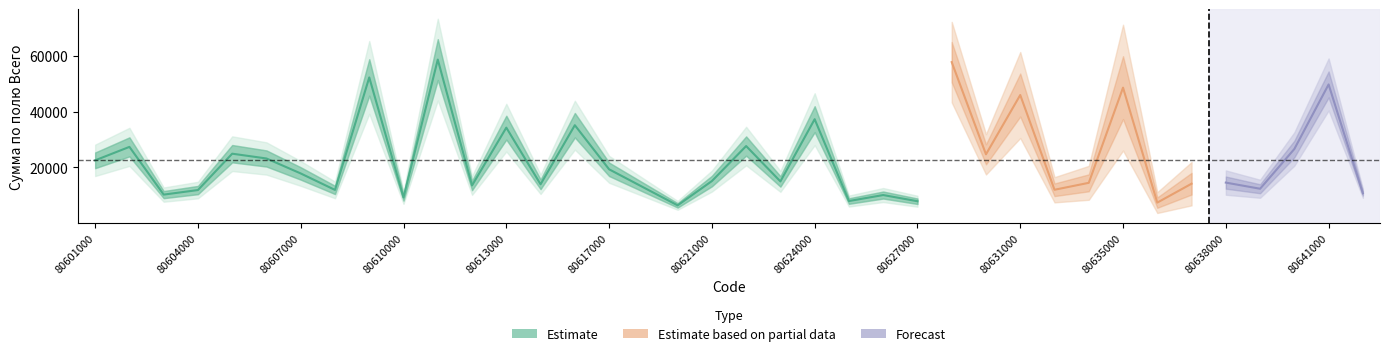

What is the sum of all values?

865110